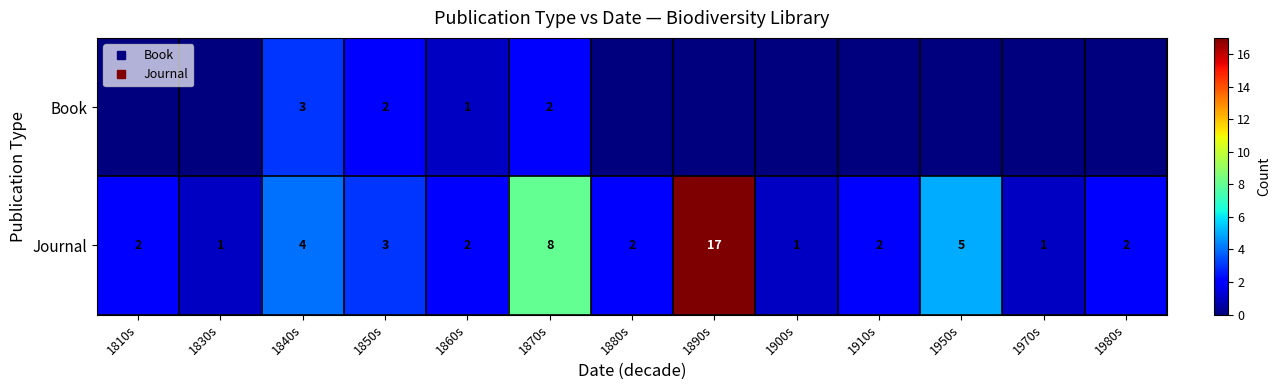

The Book series shows 2 at 1810s. True or false?

False